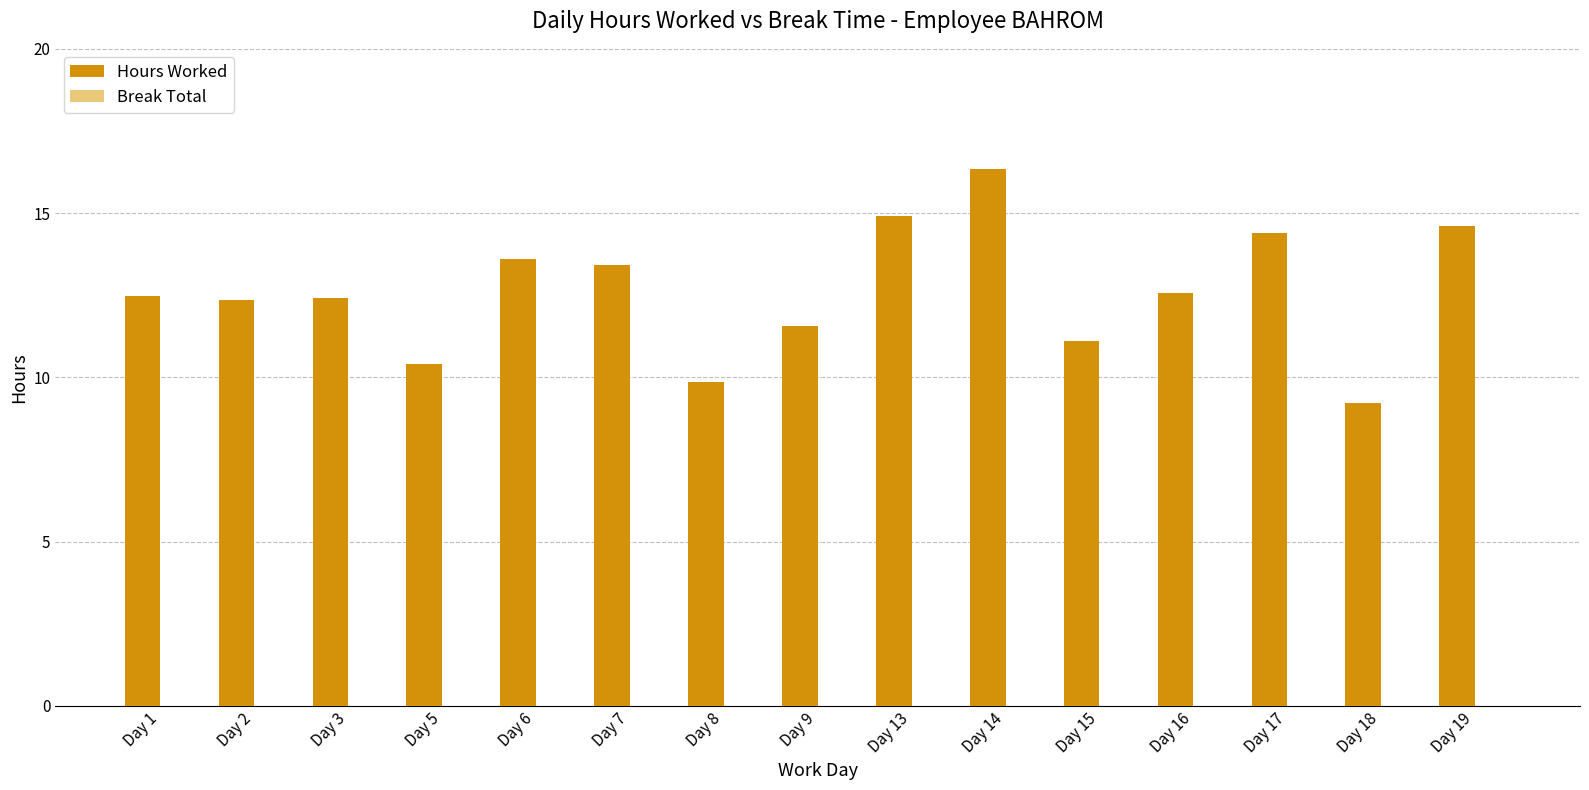

Between Day 15 and Day 5, which is larger?

Day 15